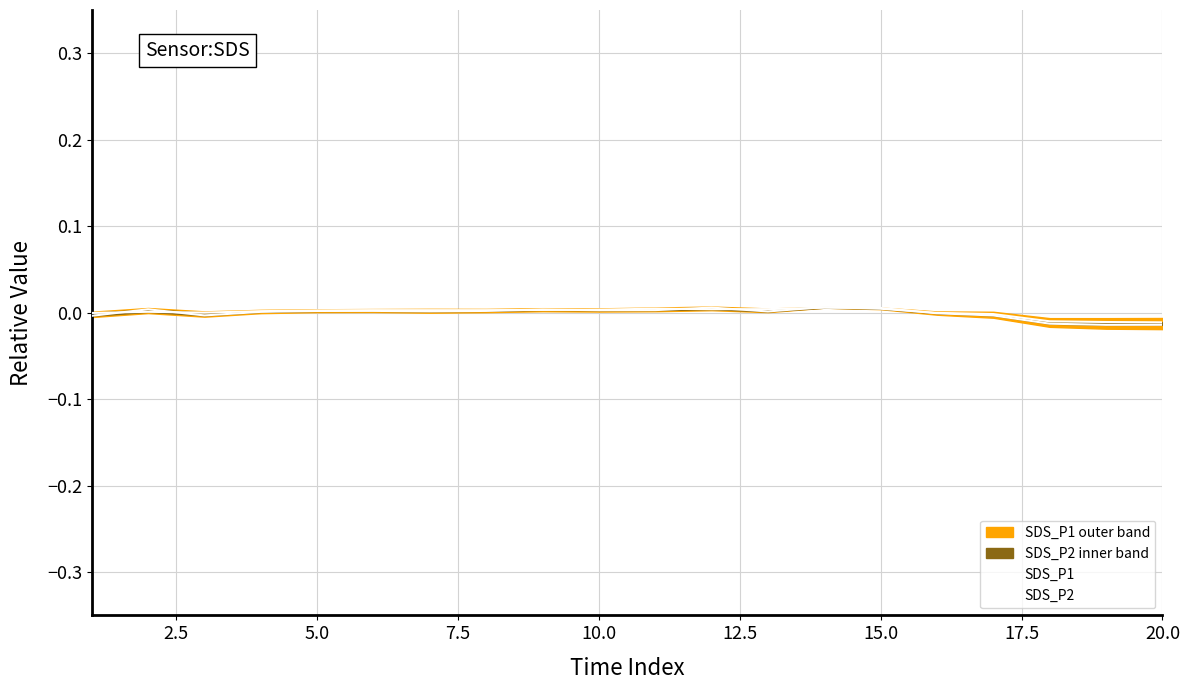

Where is the first local minimum for SDS_P1?

5.0